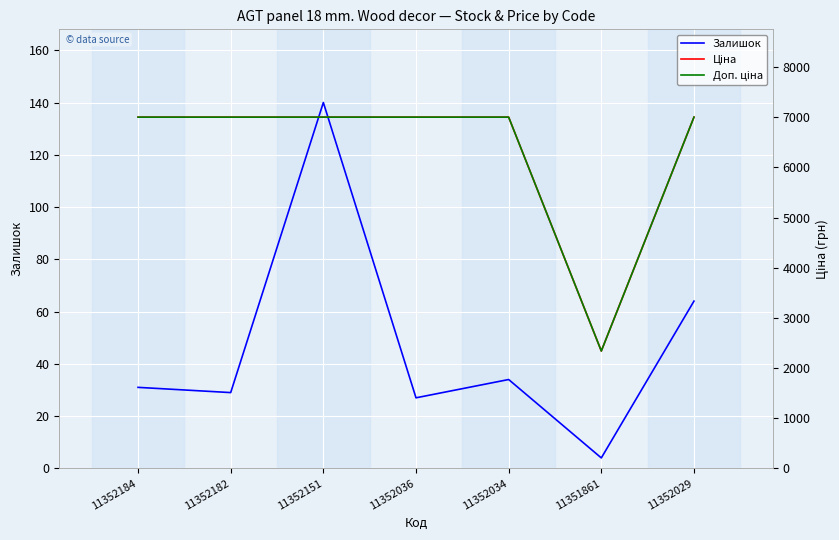

True or false: Залишок and Доп. ціна intersect in this chart.

False